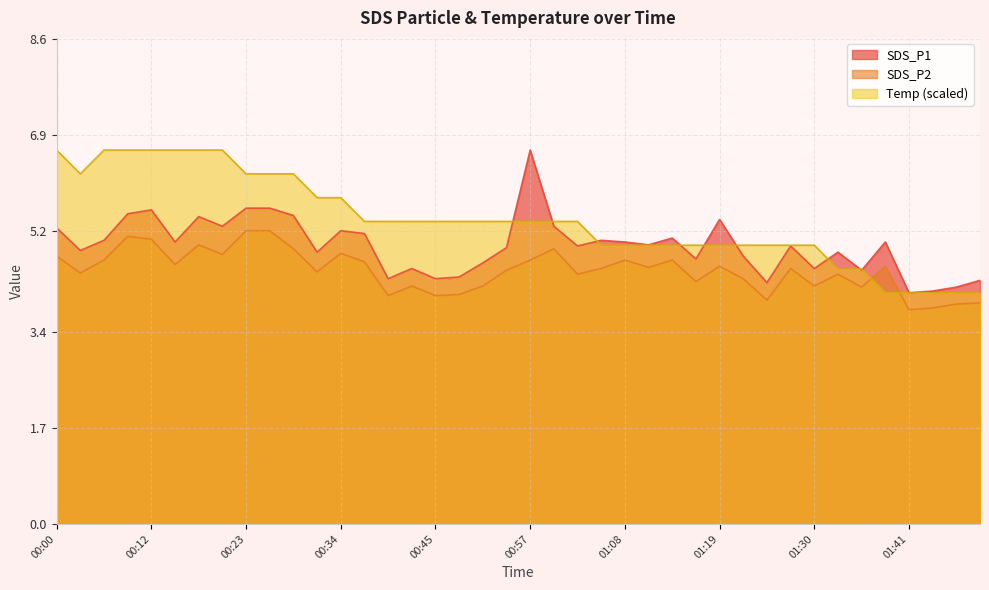

What is the approximate value of SDS_P1 at 01:27?

4.9